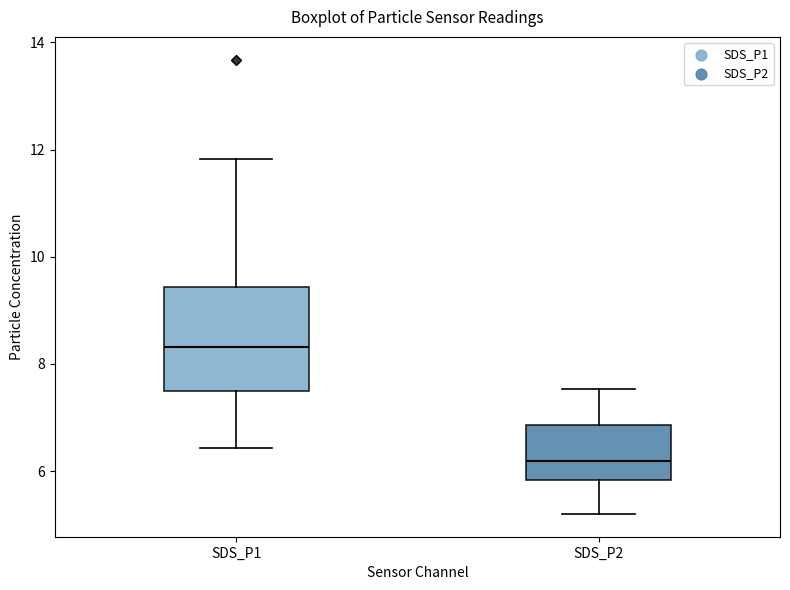

Where does the upper whisker of the box for SDS_P1 end on the y-axis? The values are not printed on the chart, so give them approximately, as read against the axis.

11.8